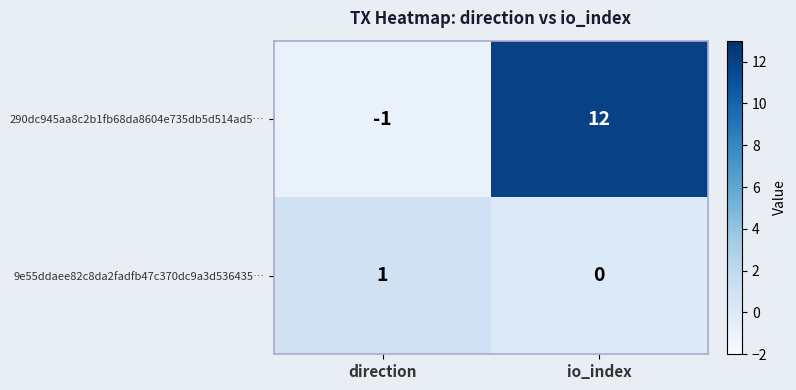

The value of 9e55ddaee82c8da2fadfb47c370dc9a3d536435… at direction is 1. True or false?

True